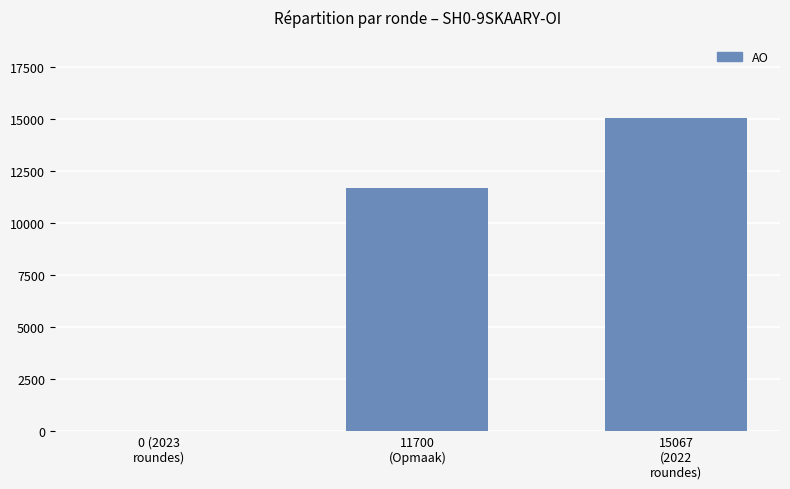

Reading left to right, list all the values displayed in this chart.

0	11700	15067